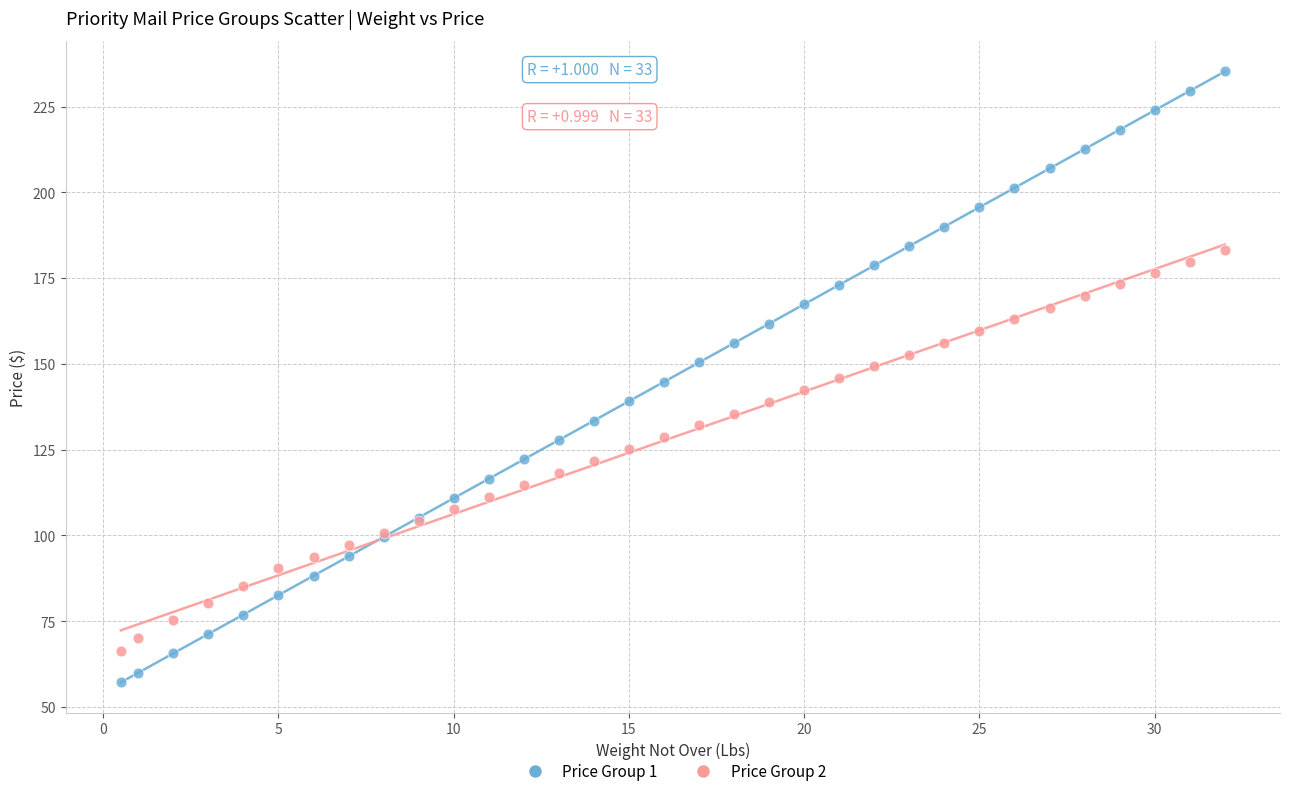

What are all the series names shown in the legend?

Price Group 1, Price Group 2